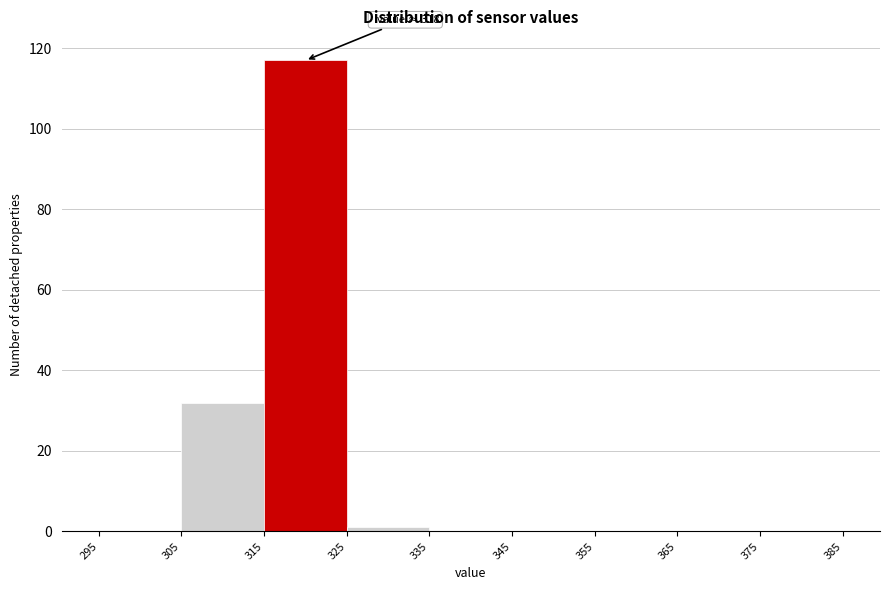

Over which range of the x-axis is the bar tallest?

315 to 325